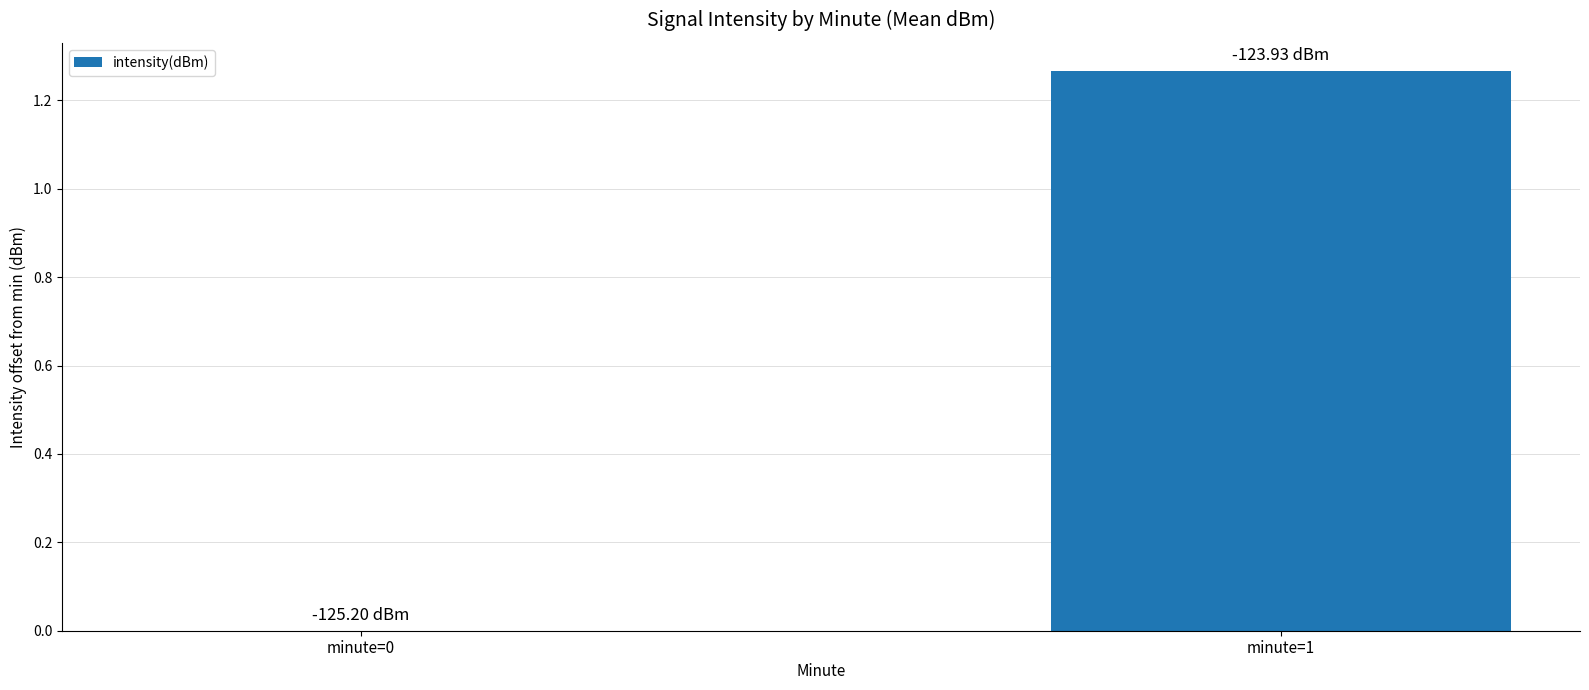

How many values are between 0 and 1?

1